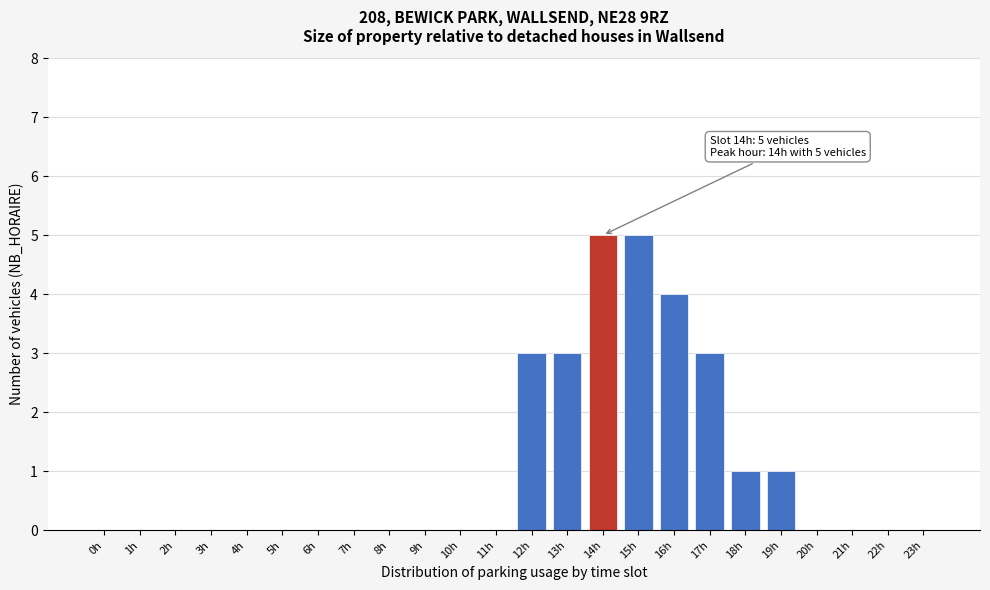

Reading left to right, what are all the values shown in this chart?

0h=0	1h=0	2h=0	3h=0	4h=0	5h=0	6h=0	7h=0	8h=0	9h=0	10h=0	11h=0	12h=3	13h=3	14h=5	15h=5	16h=4	17h=3	18h=1	19h=1	20h=0	21h=0	22h=0	23h=0